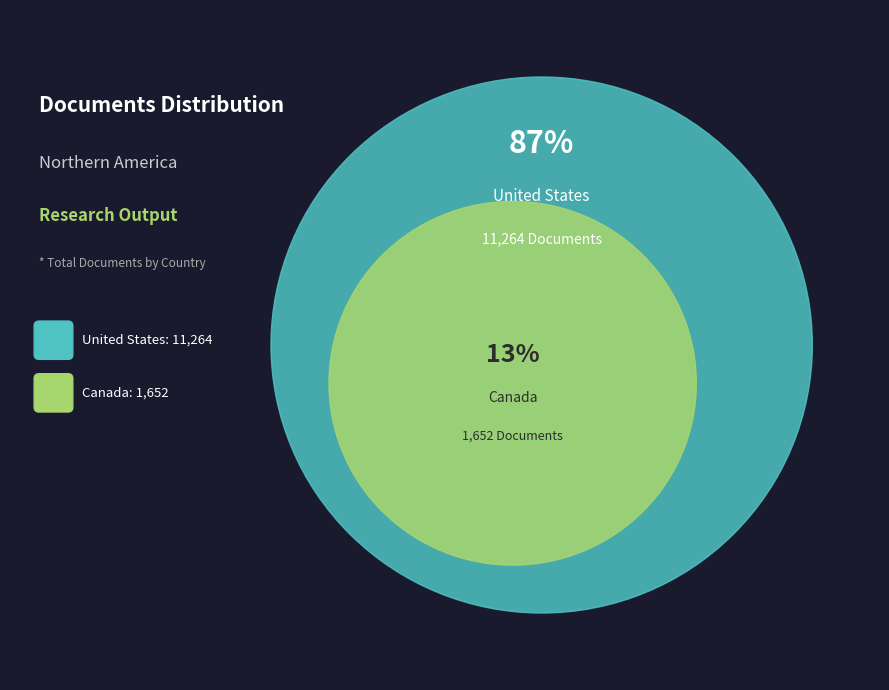

To the nearest percent, what is the difference between the largest and smallest slice percentages?

74%